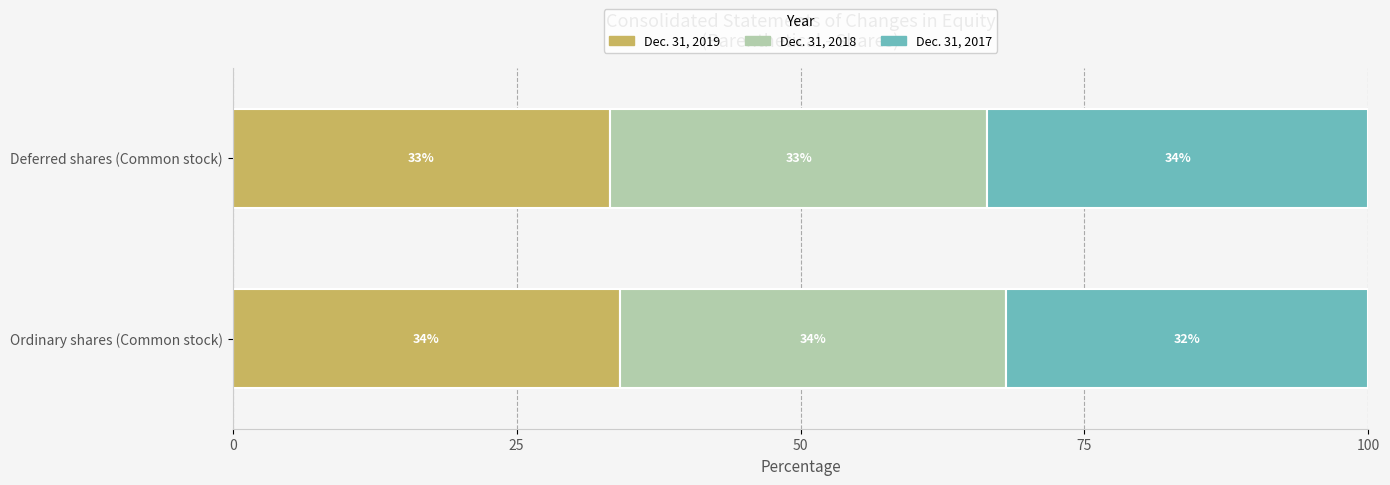

Is it true that Dec. 31, 2019 equals 21.4 at Ordinary shares (Common stock)?

False